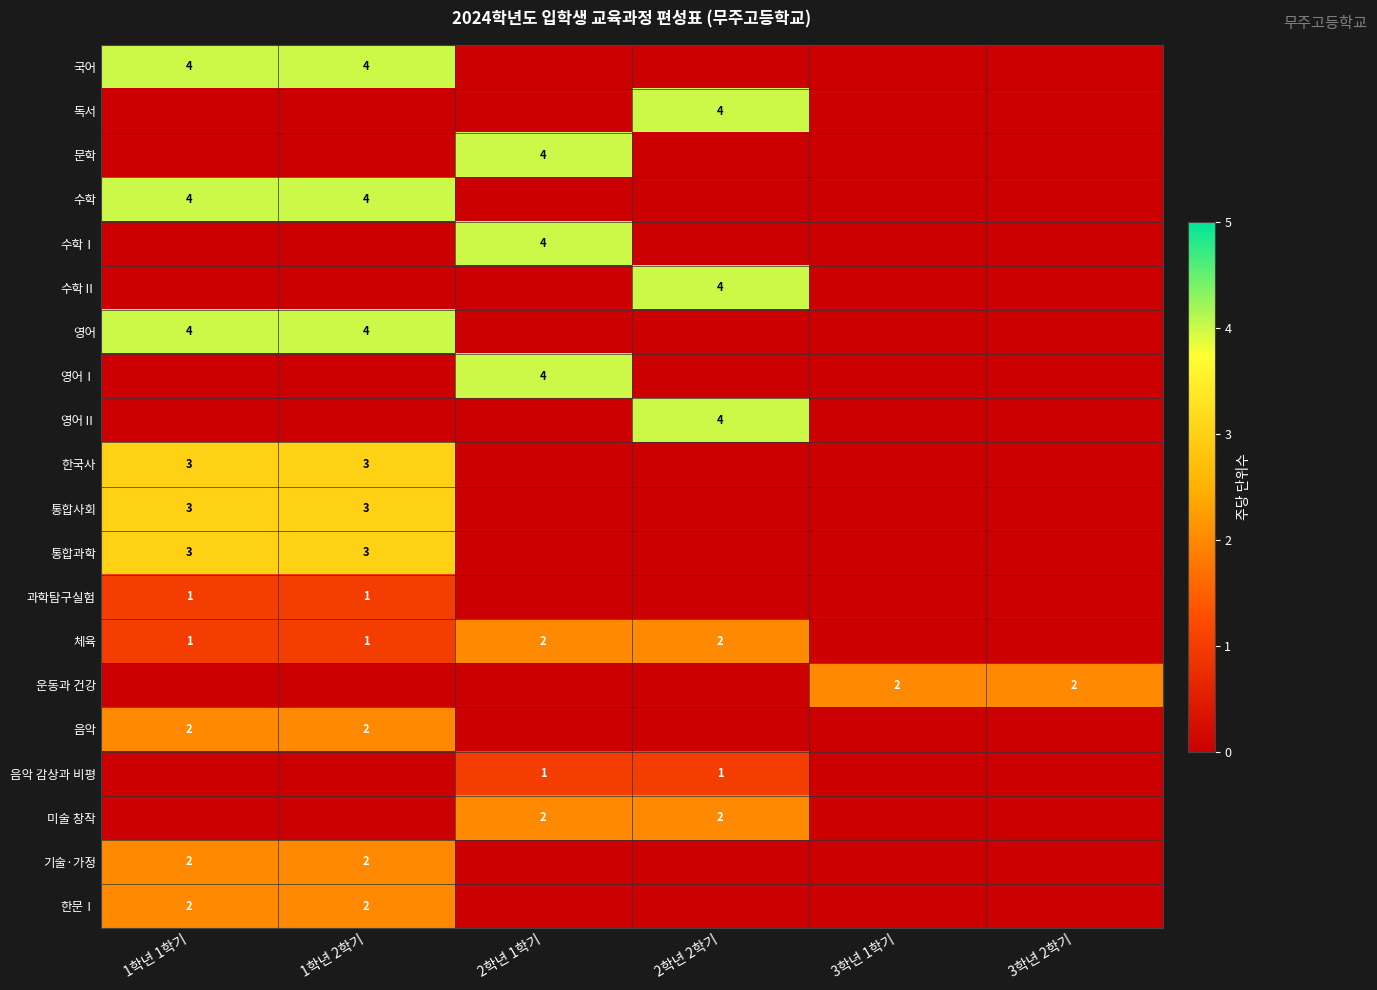

True or false: 국어 has a value of 1 at 1학년 2학기.

False